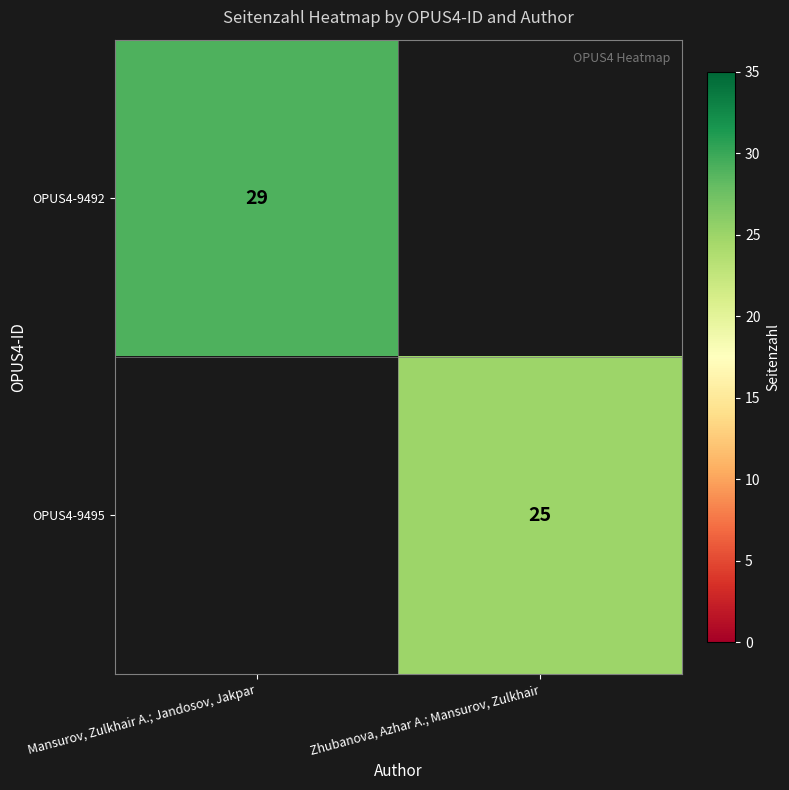

The OPUS4-9492 series shows 29 at Mansurov, Zulkhair A.; Jandosov, Jakpar. True or false?

True